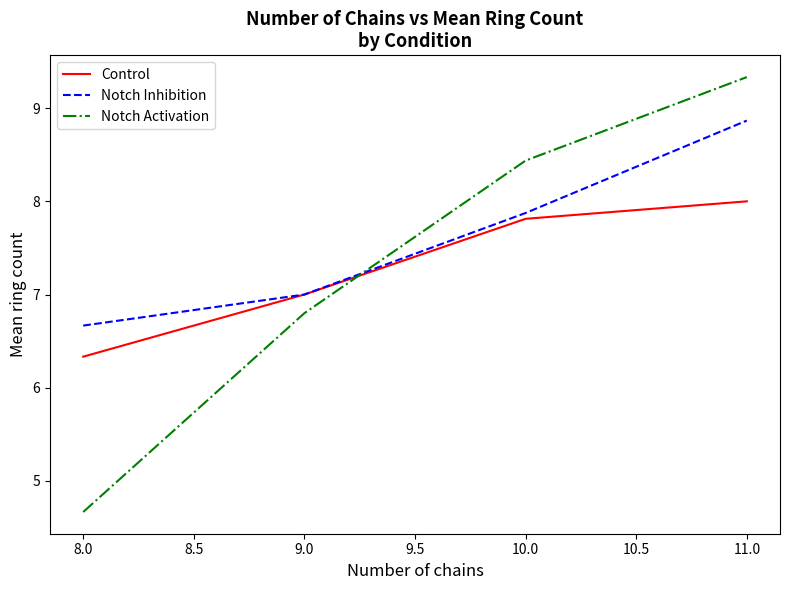

What are all the series names shown in the legend?

Control, Notch Inhibition, Notch Activation